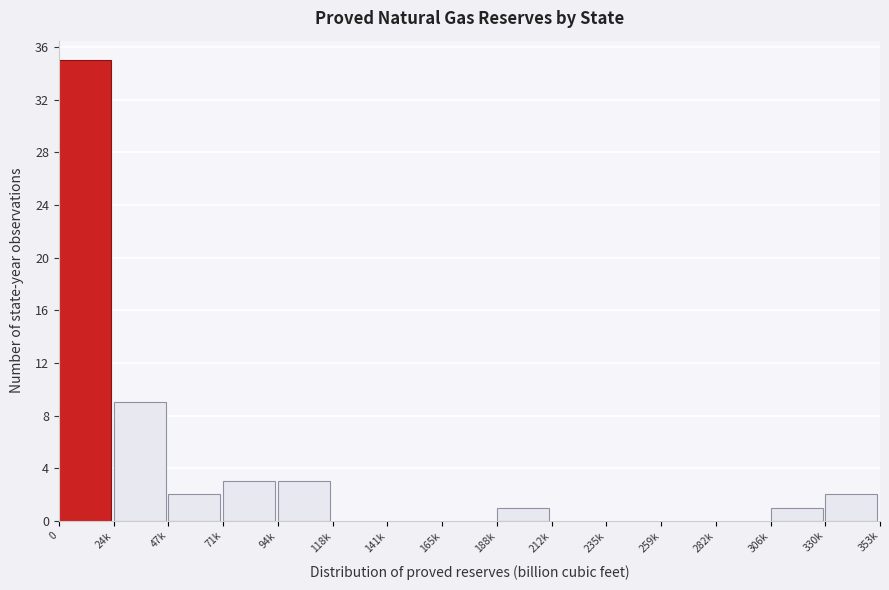

Reading left to right, what are all the values shown in this chart?

0=35	24k=9	47k=2	71k=3	94k=3	118k=0	141k=0	165k=0	188k=1	212k=0	235k=0	259k=0	282k=0	306k=1	330k=2